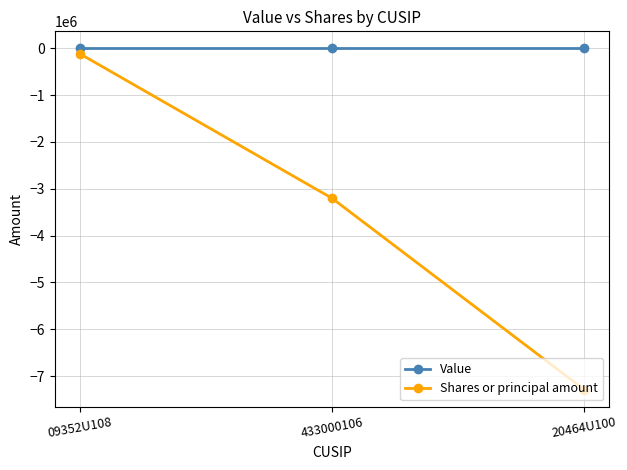

Count the number of categories in the chart.

3